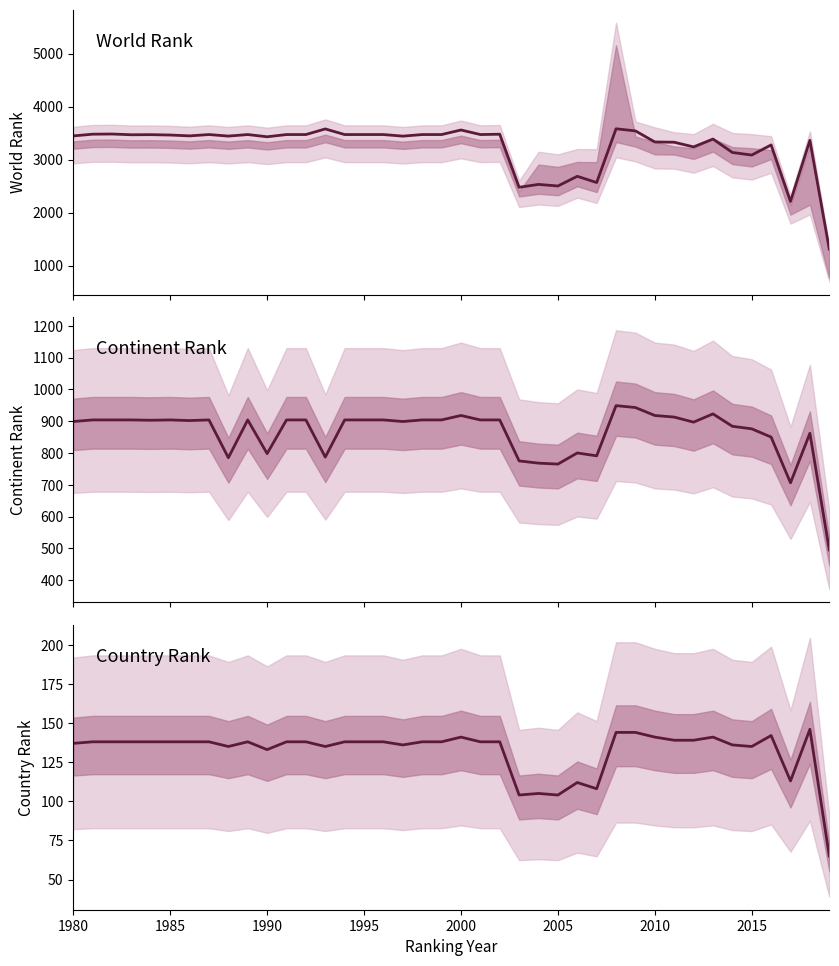

Count the number of categories in the chart.

40